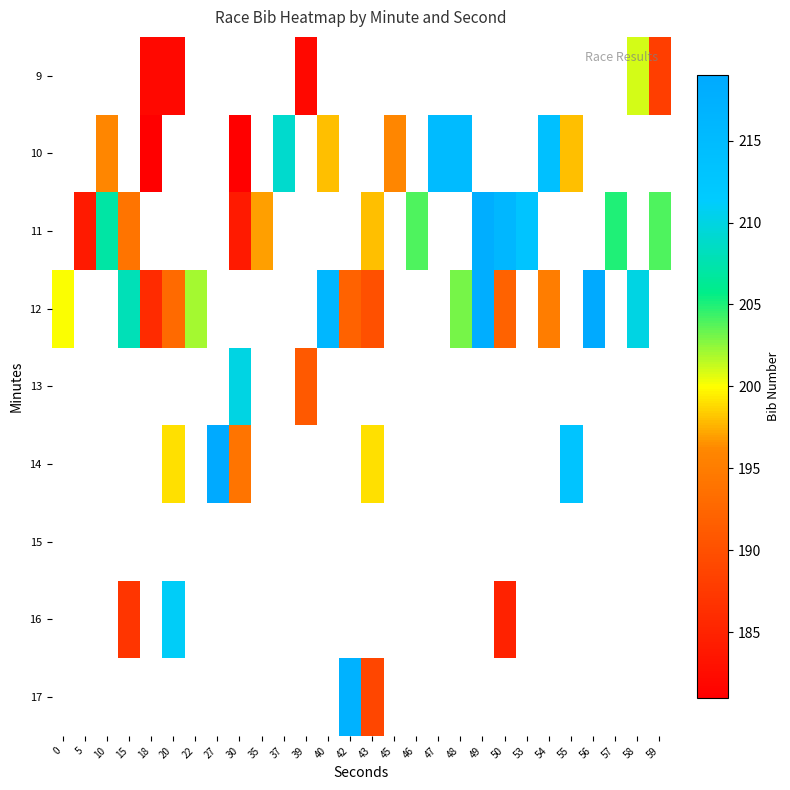

The value of 11 at 5 is 184.0. True or false?

True